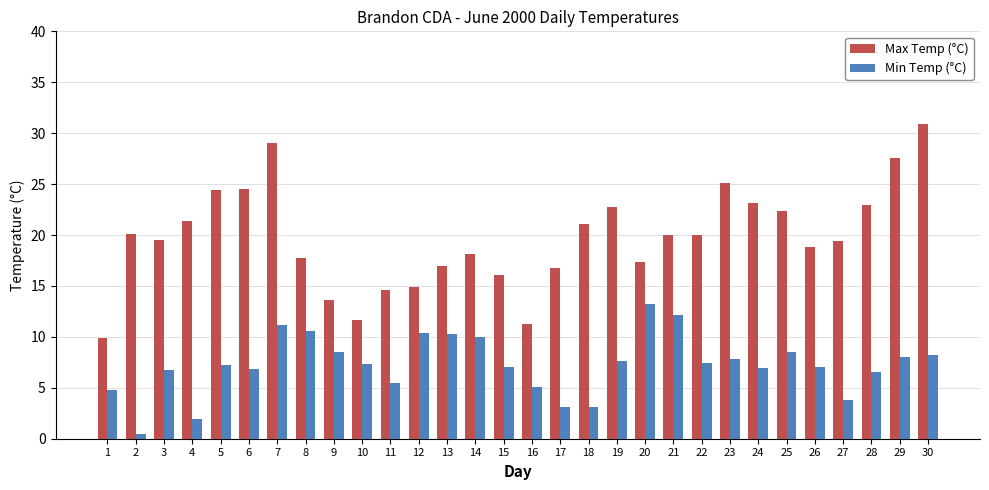

Which series has the largest total across all categories?

Max Temp (°C)